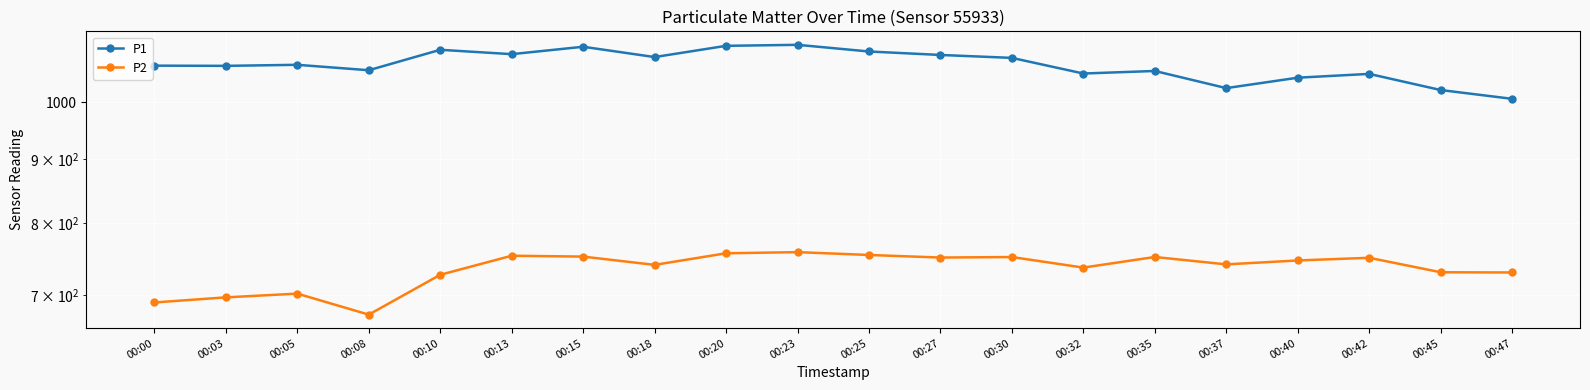

What is the smallest value displayed?

675.3